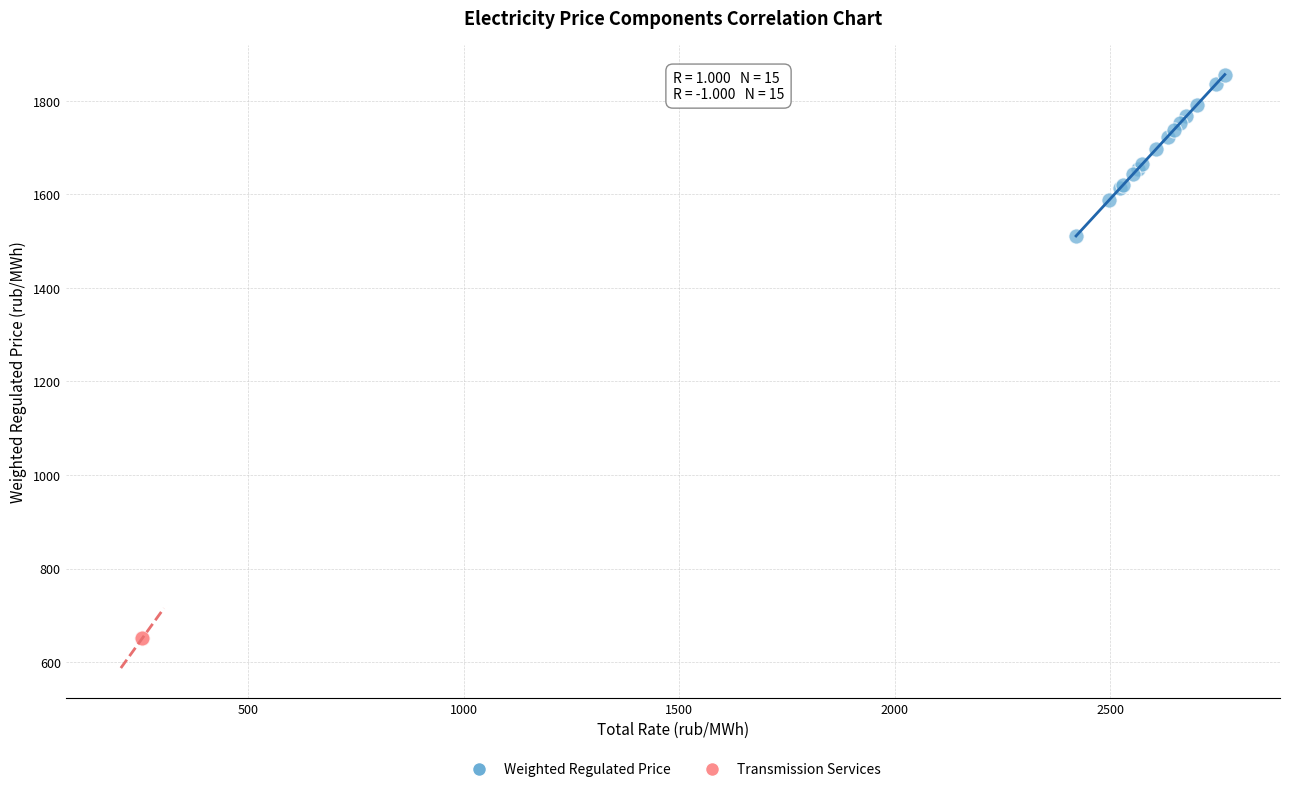

Which series reaches the maximum Y coordinate?

Weighted Regulated Price